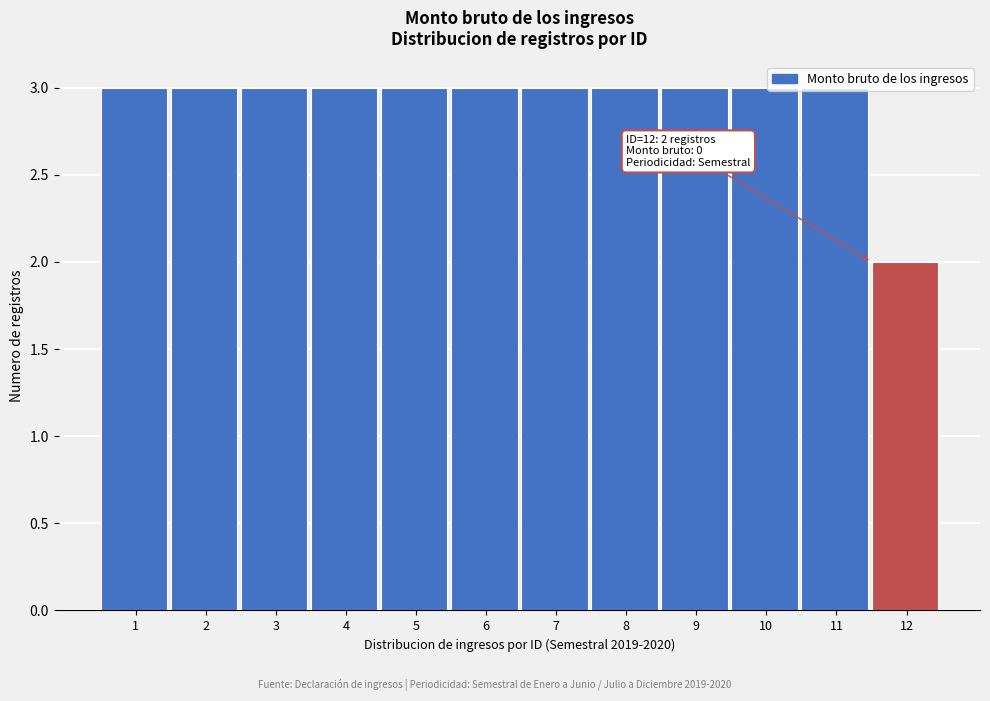

True or false: the data shows 3 at 1.

True